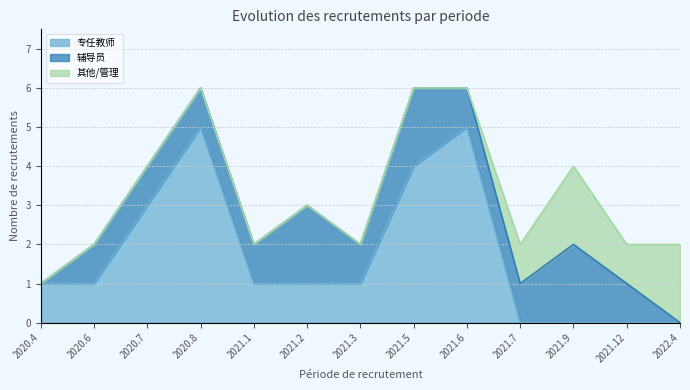

What position from the right is 2021.2?

8